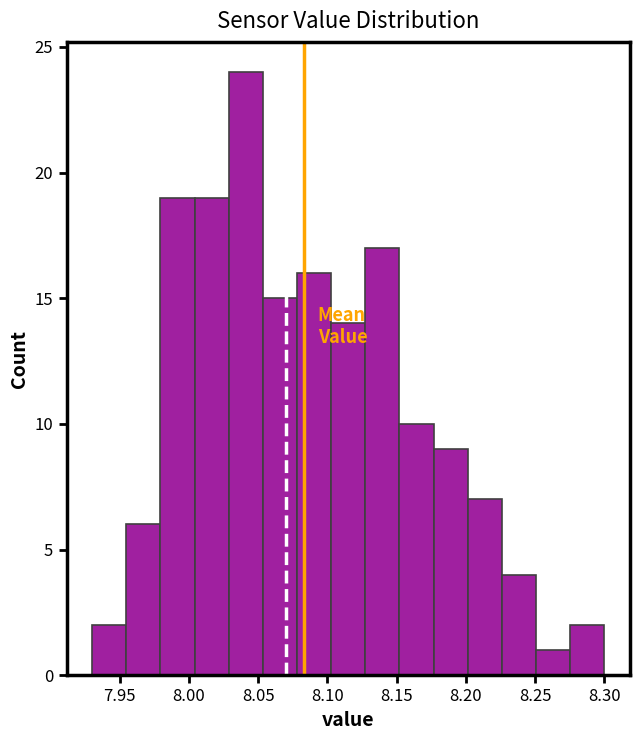

Reading left to right, transcribe this chart: for each bar, give the range it covers on the x-axis and its height. Neither the bar edges nor the heights are printed on the chart, so give them approximately, as read against the axes.

7.930 to 7.955: 2
7.955 to 7.980: 6
7.980 to 8.005: 19
8.005 to 8.030: 19
8.030 to 8.055: 24
8.055 to 8.080: 15
8.080 to 8.105: 16
8.105 to 8.125: 14
8.125 to 8.150: 17
8.150 to 8.175: 10
8.175 to 8.200: 9
8.200 to 8.225: 7
8.225 to 8.250: 4
8.250 to 8.275: 1
8.275 to 8.300: 2